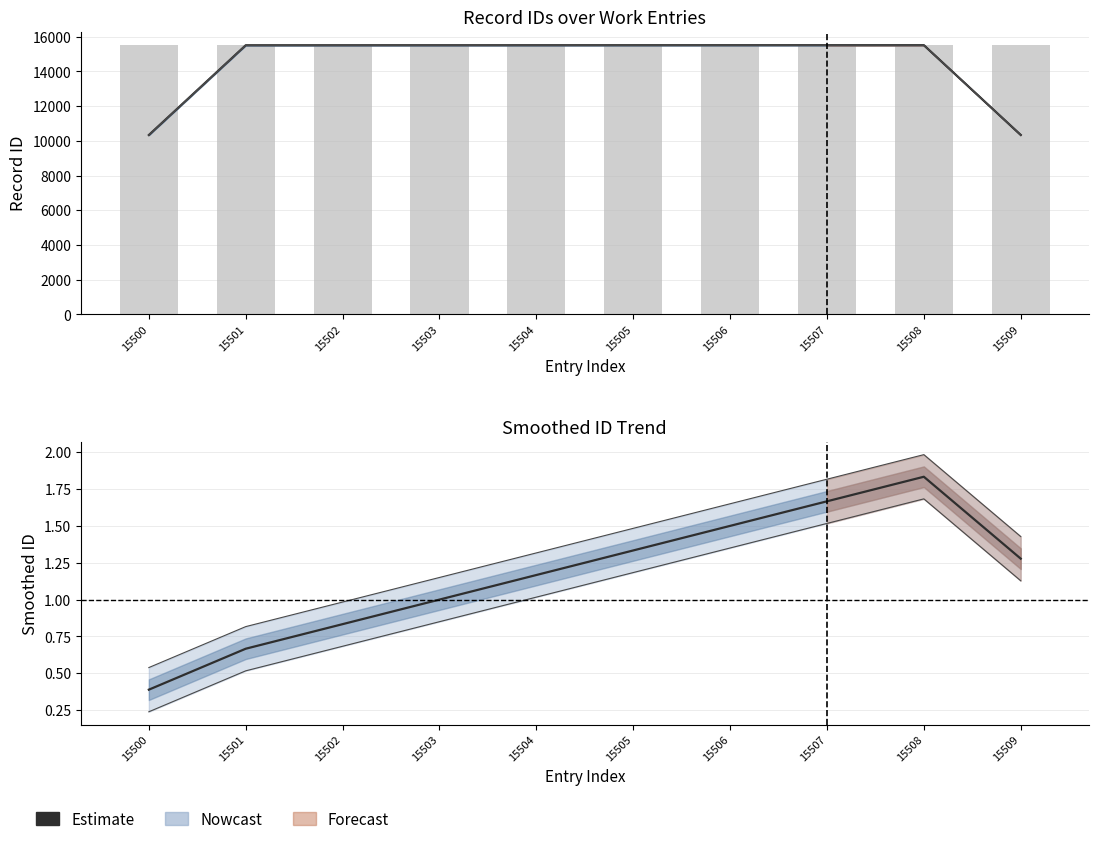

What is the value of the Observed ID bar at the 3rd from the left?

15502.0